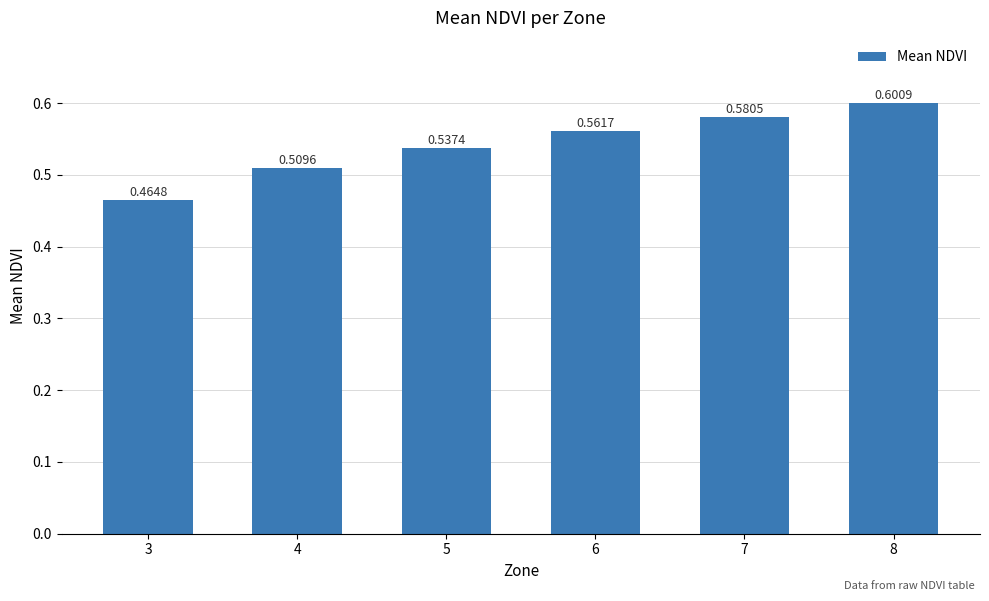

What is the change in value from 3 to 7?

+0.1